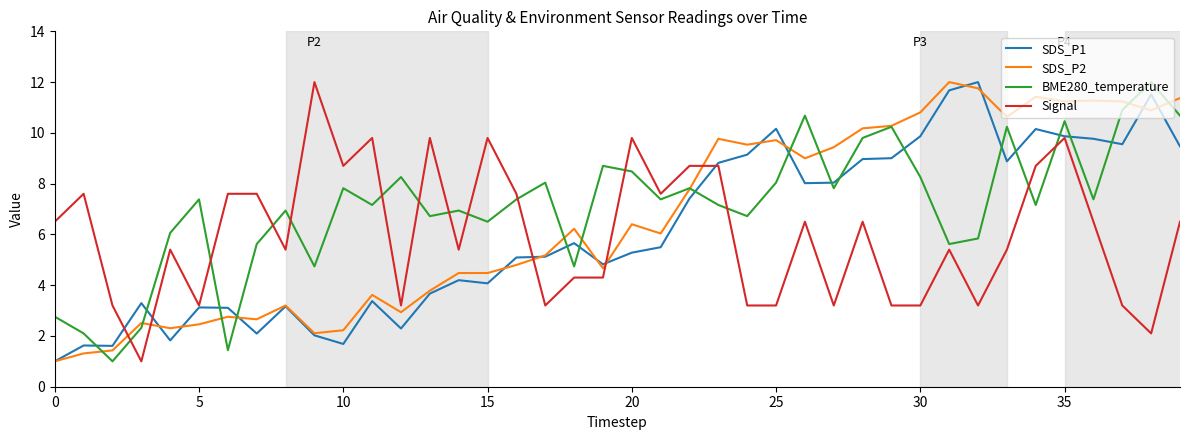

Count the number of data series in this chart.

4